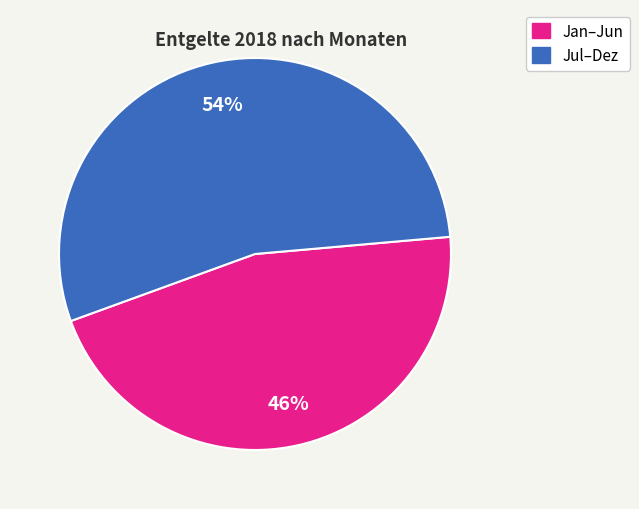

How many segments does this pie chart have?

2